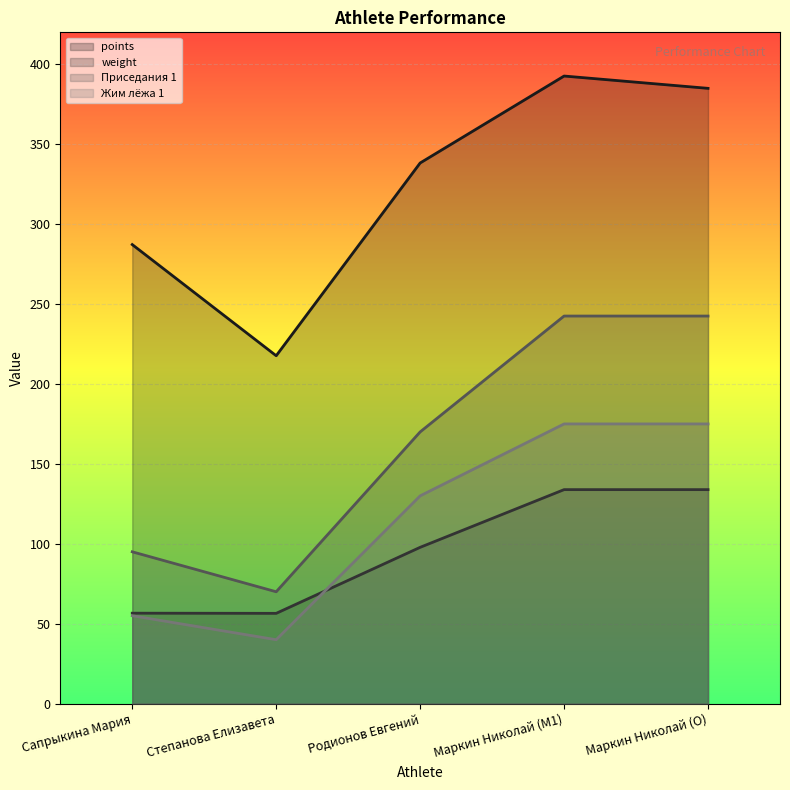

At which label does Жим лёжа 1 reach its minimum?

Степанова Елизавета